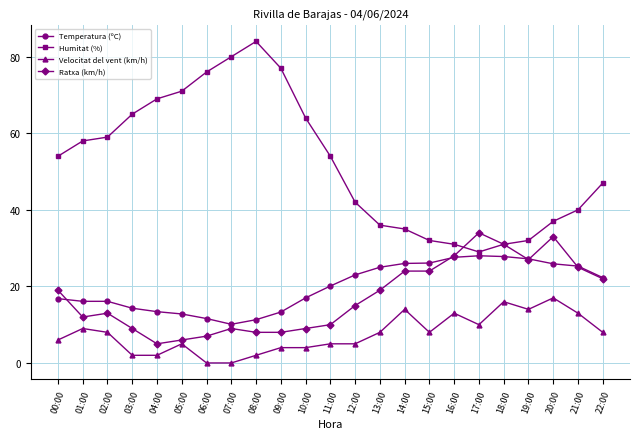

True or false: Velocitat del vent (km/h) and Humitat (%) intersect in this chart.

False